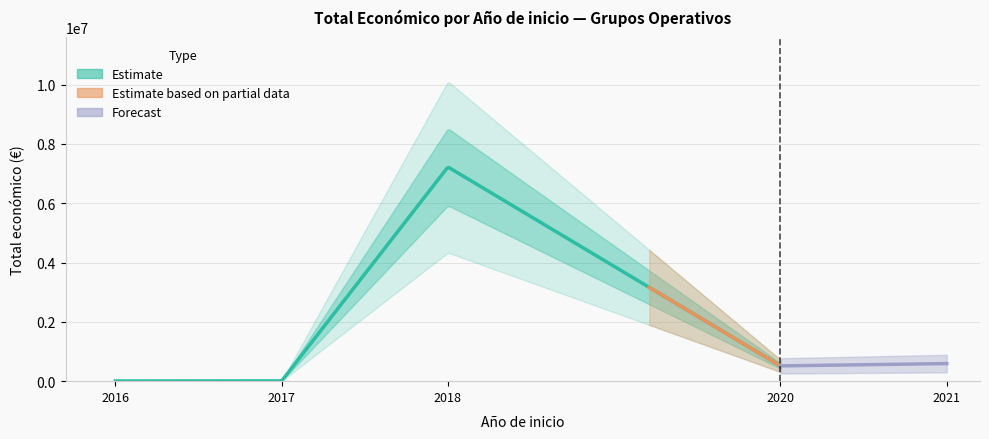

Is this an area chart (filled region under the line)?

No